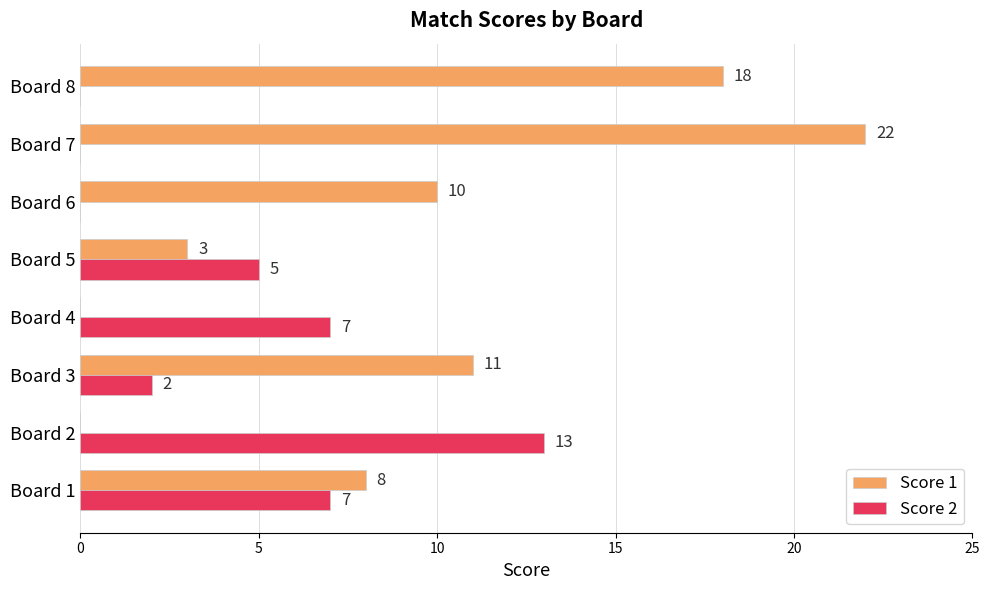

What is the total value across all series at Board 6?

10